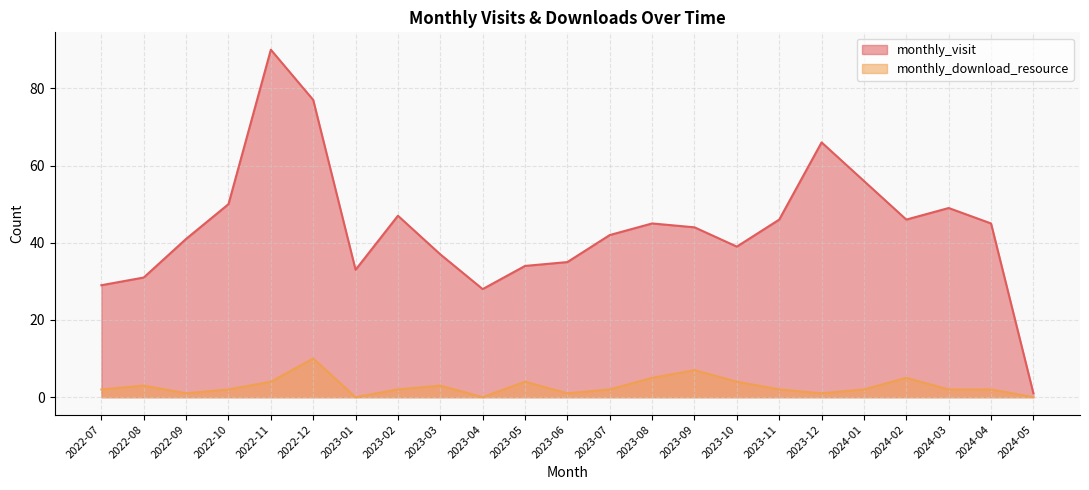

At which category is the sum across all series the highest?

2022-11